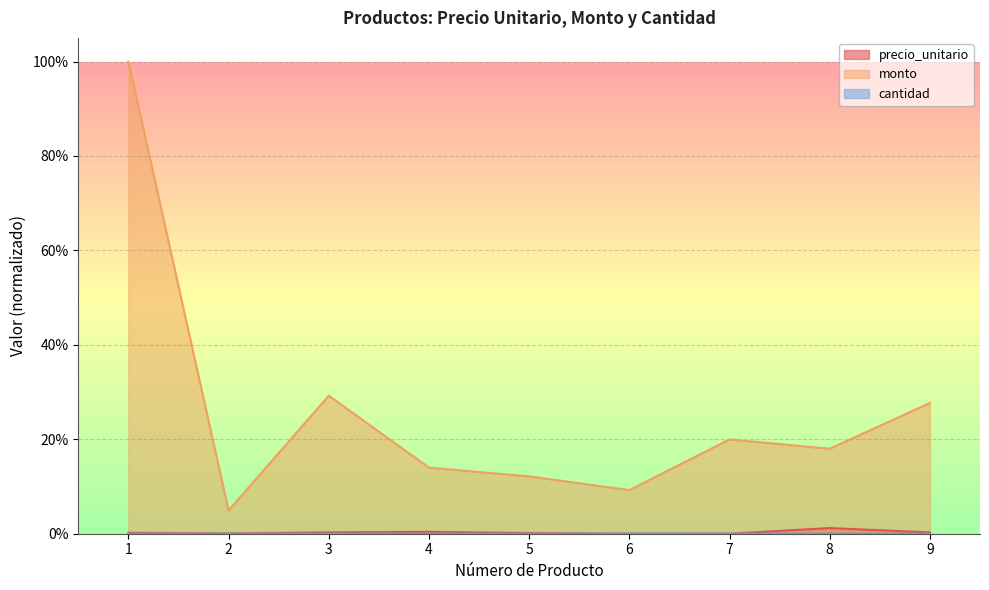

Reading left to right, list all the values displayed in this chart.

precio_unitario: 1=0.0	2=0.0	3=0.0	4=0.0	5=0.0	6=0.0	7=0.0	8=0.0	9=0.0
monto: 1=1.0	2=0.0	3=0.3	4=0.1	5=0.1	6=0.1	7=0.2	8=0.2	9=0.3
cantidad: 1=0.0	2=0.0	3=0.0	4=0.0	5=0.0	6=0.0	7=0.0	8=0.0	9=0.0